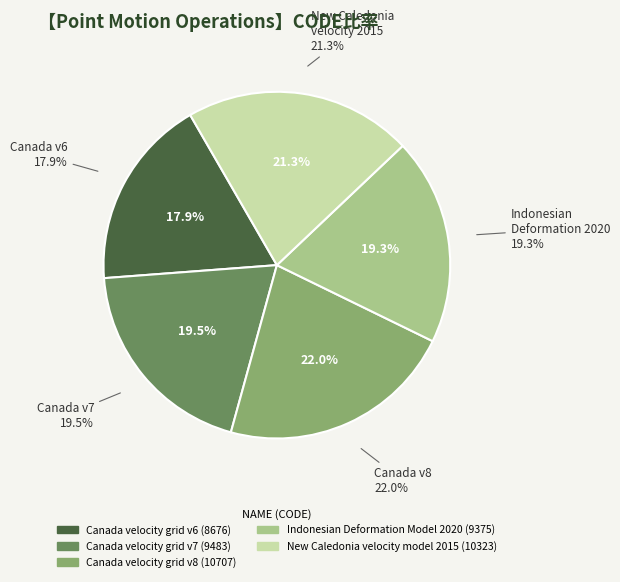

To the nearest percent, what is the difference between the Canada velocity grid v8 and New Caledonia velocity model 2015 slice percentages?

1%